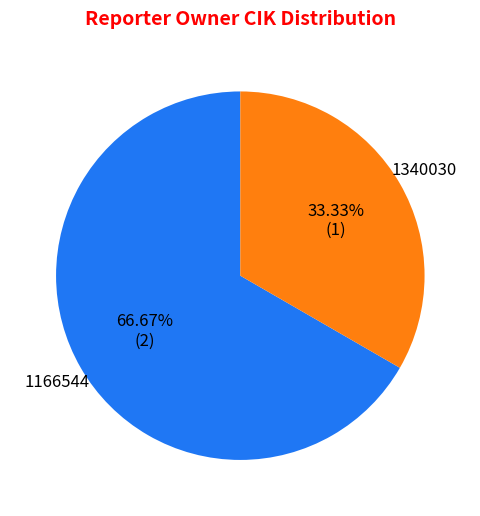

To the nearest percent, what is the difference between the largest and smallest slice percentages?

33%